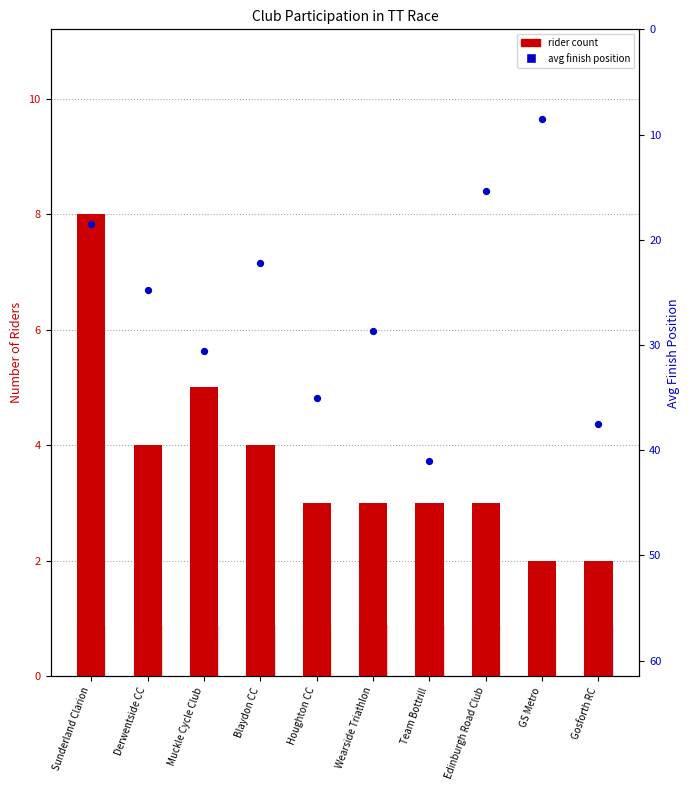

Which series reaches the minimum Y coordinate?

rider count